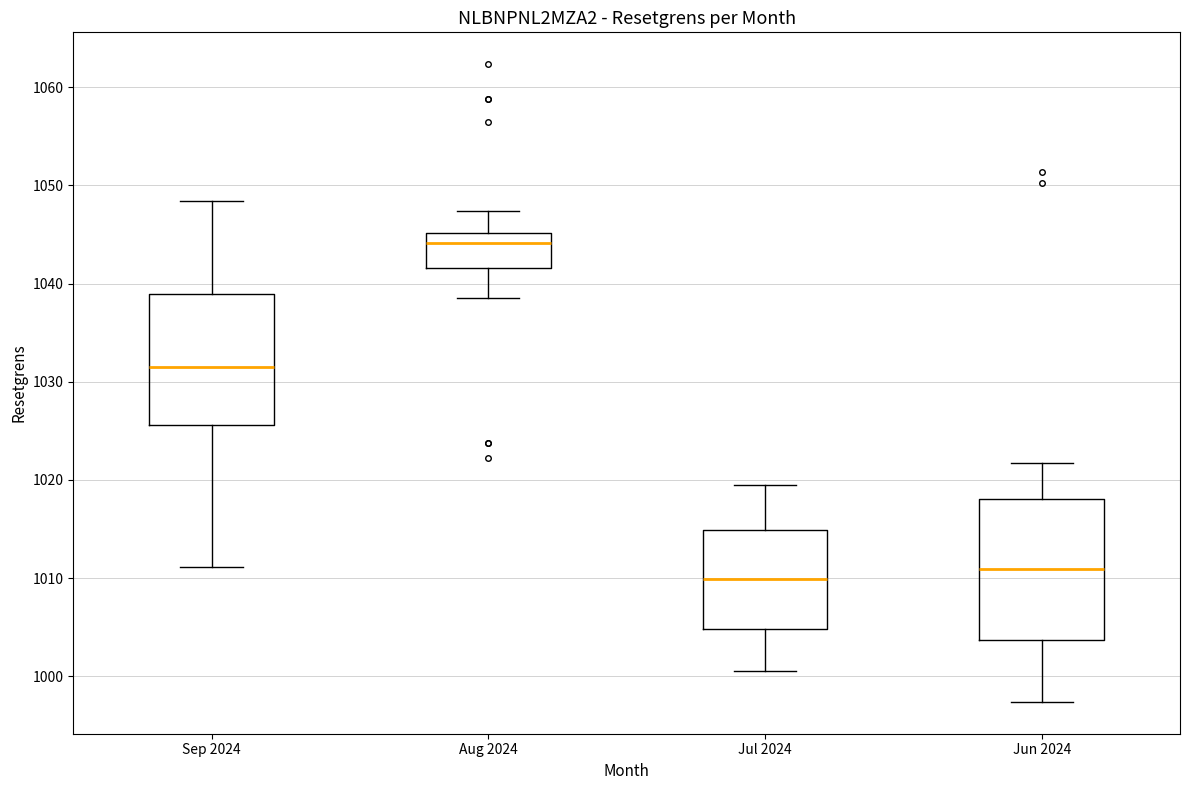

Where does the upper whisker of the box for Jul 2024 end on the y-axis? The values are not printed on the chart, so give them approximately, as read against the axis.

1020